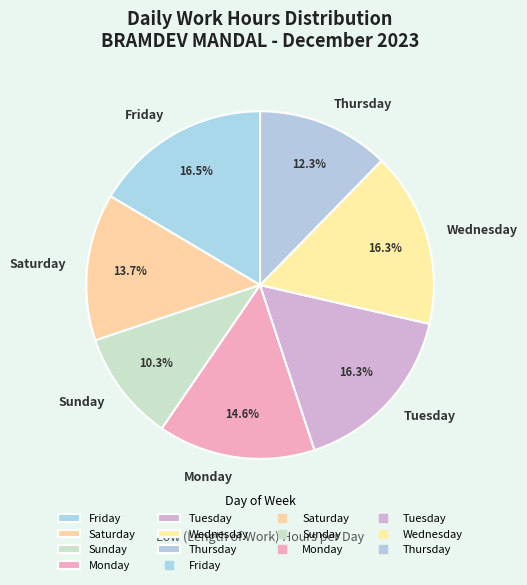

What is the smallest slice in the pie chart?

Sunday